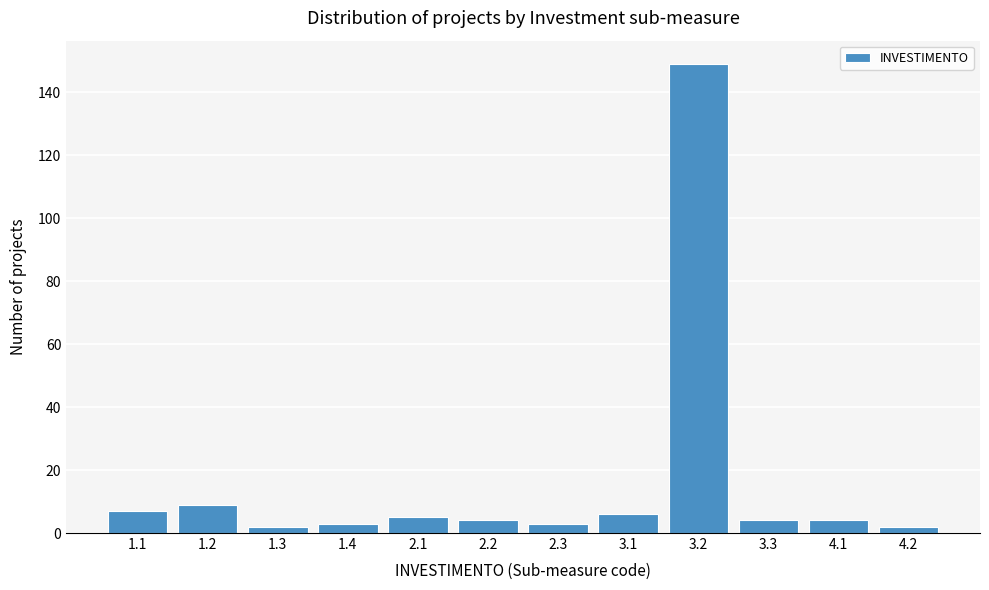

Reading left to right, extract all data points from this chart.

7	9	2	3	5	4	3	6	149	4	4	2